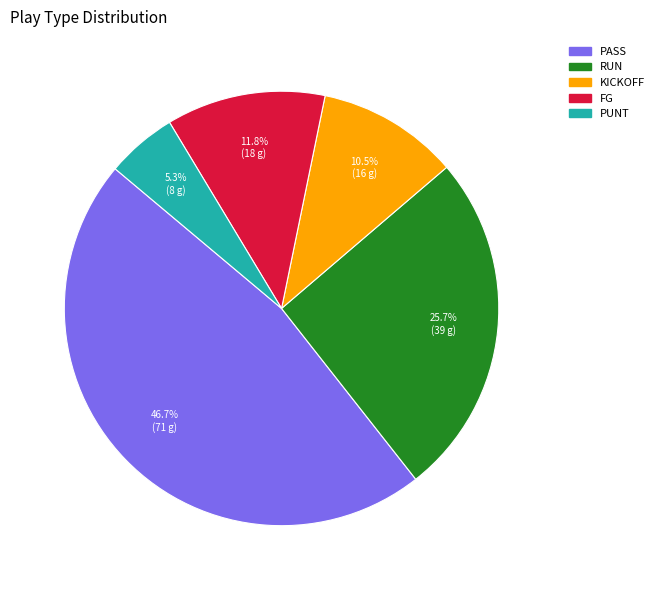

Is there a majority slice in this chart?

No